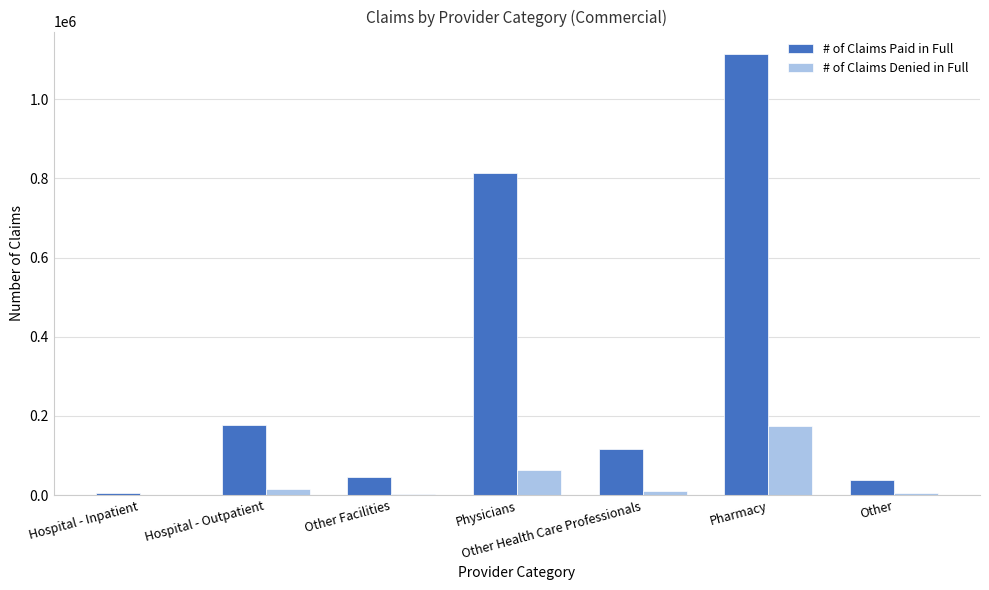

Read the # of Claims Paid in Full value at Hospital - Inpatient.

5273